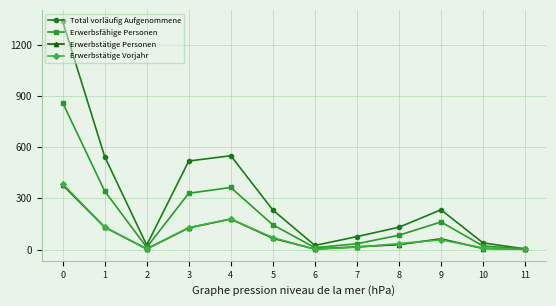

Which series changed the most between 4 and 5?

Total vorläufig Aufgenommene